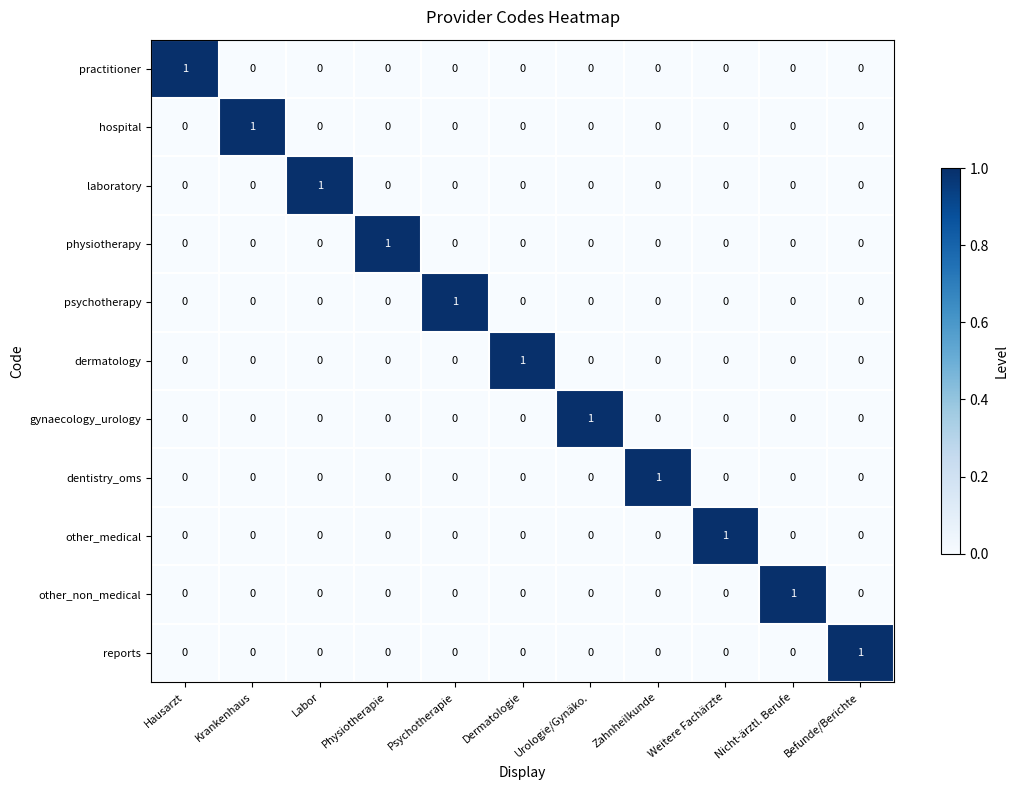

How many distinct data groups are displayed?

11